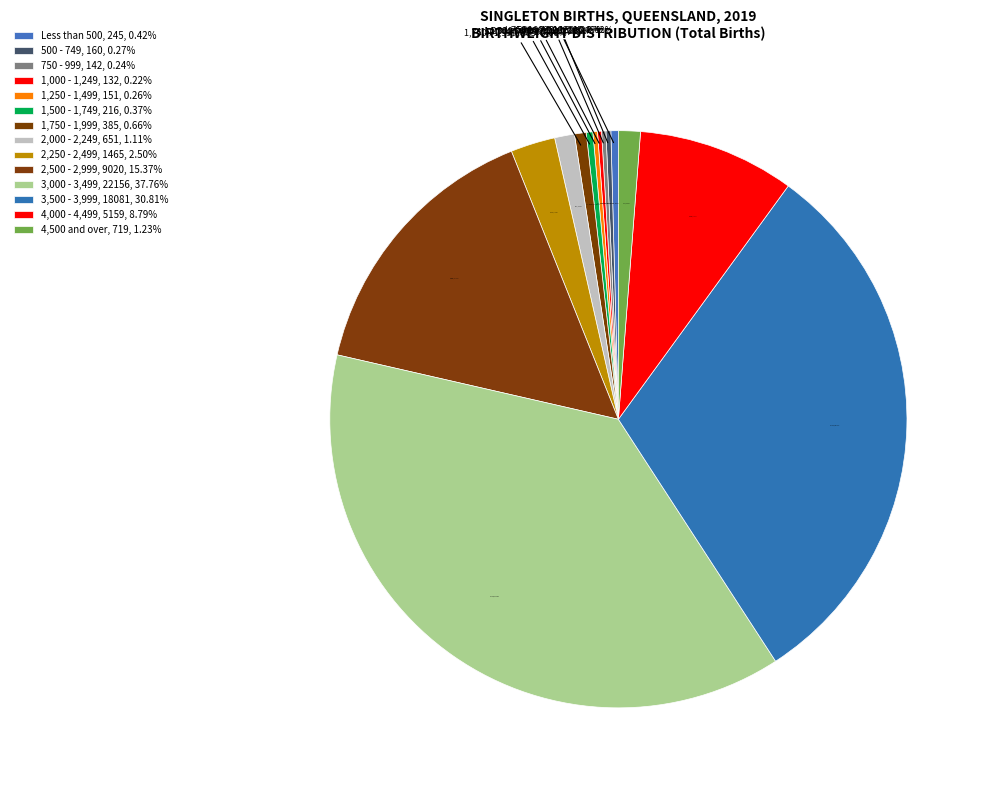

Rank the categories by value from lowest to highest.

1,000 - 1,249, 750 - 999, 1,250 - 1,499, 500 - 749, 1,500 - 1,749, Less than 500, 1,750 - 1,999, 2,000 - 2,249, 4,500 and over, 2,250 - 2,499, 4,000 - 4,499, 2,500 - 2,999, 3,500 - 3,999, 3,000 - 3,499